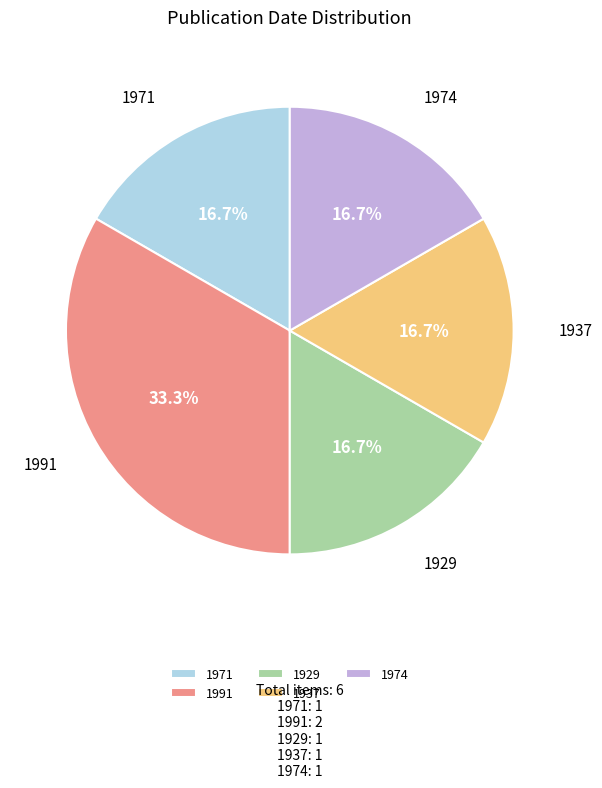

To the nearest percent, what is the average slice percentage?

20%